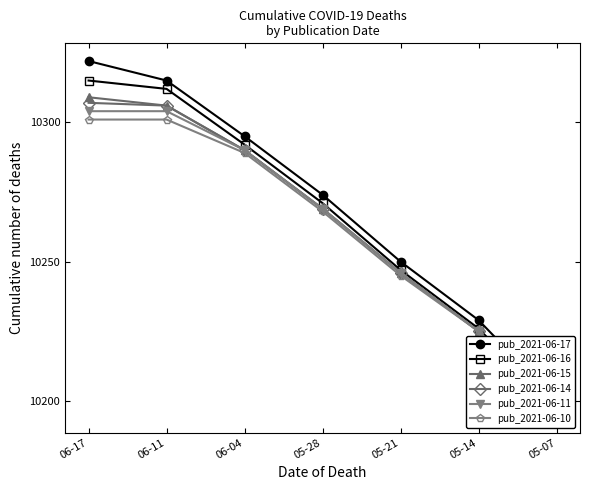

Where is pub_2021-06-11 nearest to the value 10250?

05-21